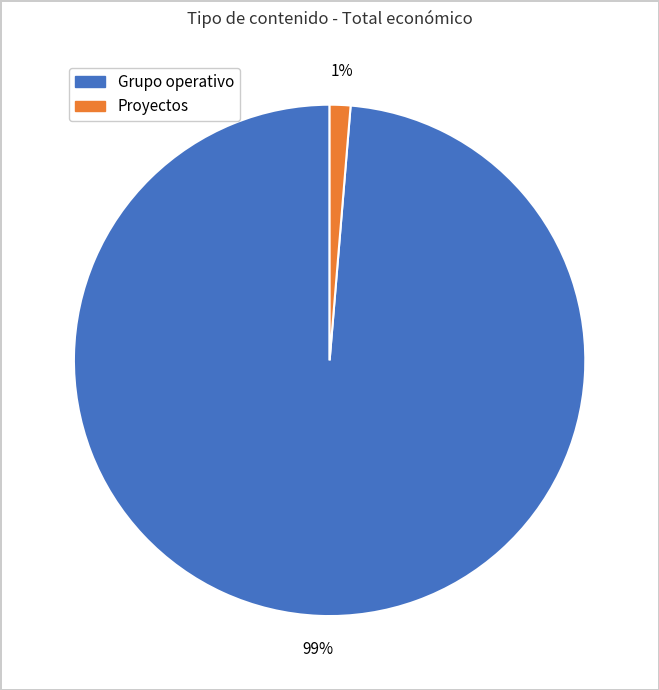

Does any single category account for the majority?

Yes